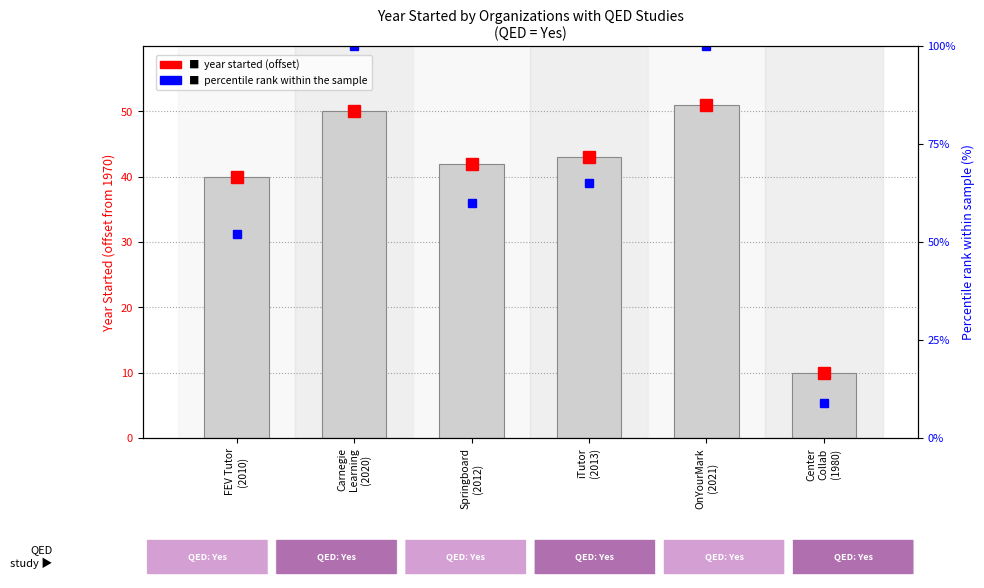

What is the difference between the maximum and second lowest values?

11